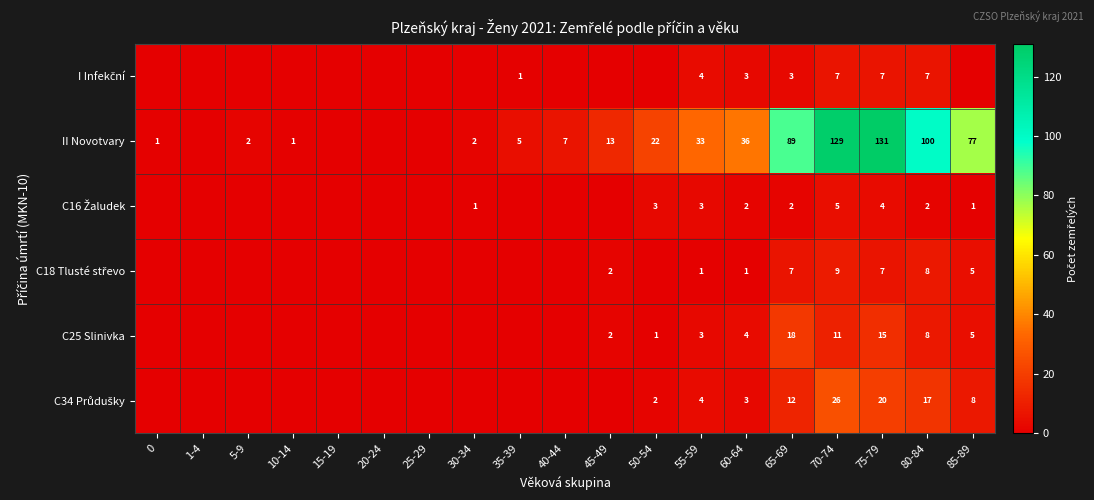

True or false: C25 Slinivka has a value of 25 at 75-79.

False